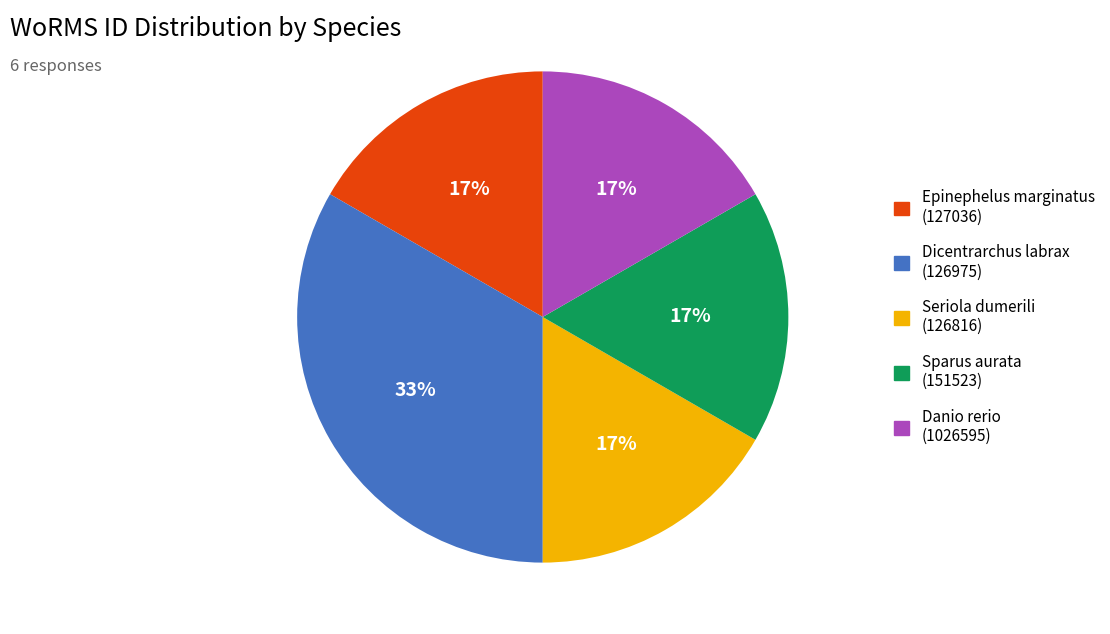

Is there a majority slice in this chart?

No